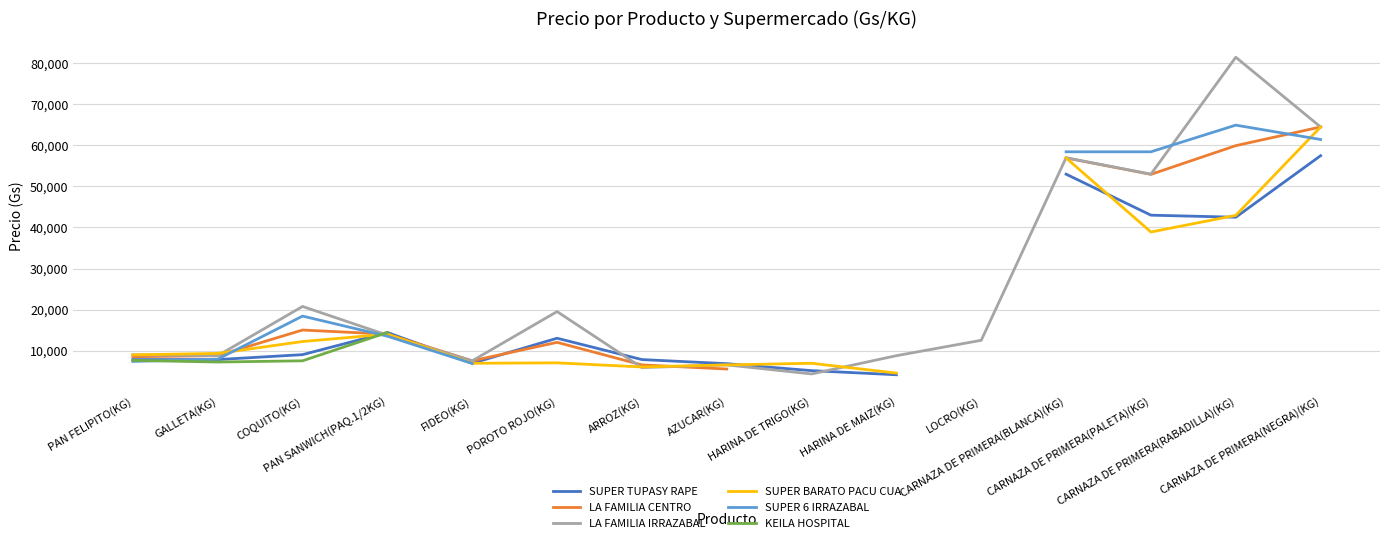

At which category is the sum across all series the highest?

PAN SANWICH(PAQ.1/2KG)